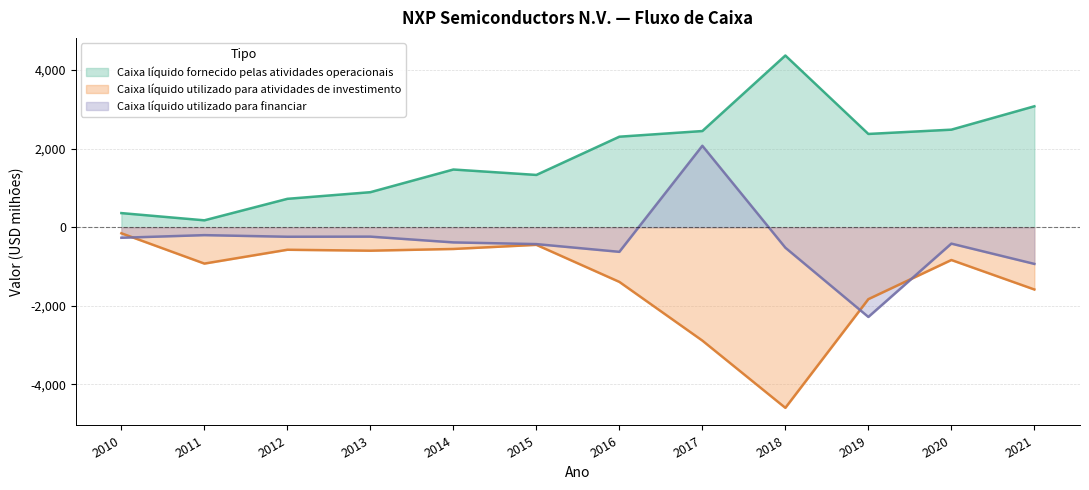

List the series in order of their overall mean, lowest first.

Caixa líquido utilizado para atividades de investimento, Caixa líquido utilizado para financiar, Caixa líquido fornecido pelas atividades operacionais